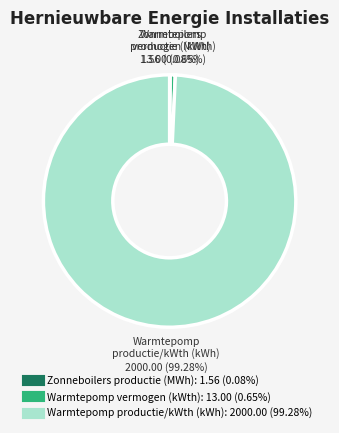

Is there any slice that represents more than half of the pie?

Yes